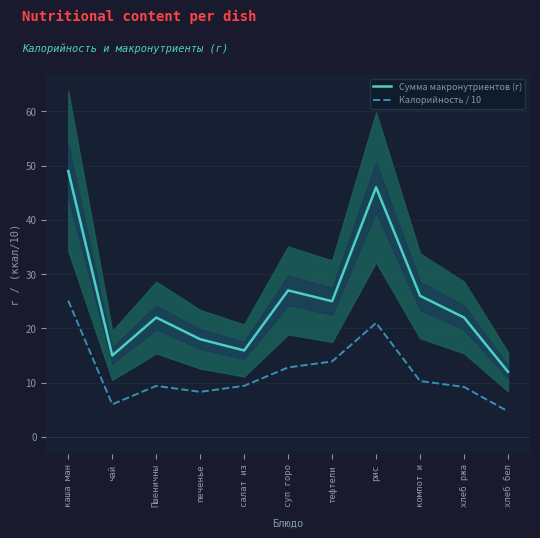

Reading left to right, extract all data points from this chart.

Сумма макронутриентов (г): 49.0	15.0	22.0	18.0	15.9	27.0	25.0	46.0	26.0	22.0	12.0
Калорийность / 10: 25.1	6.0	9.4	8.3	9.4	12.8	13.9	21.0	10.3	9.2	4.7